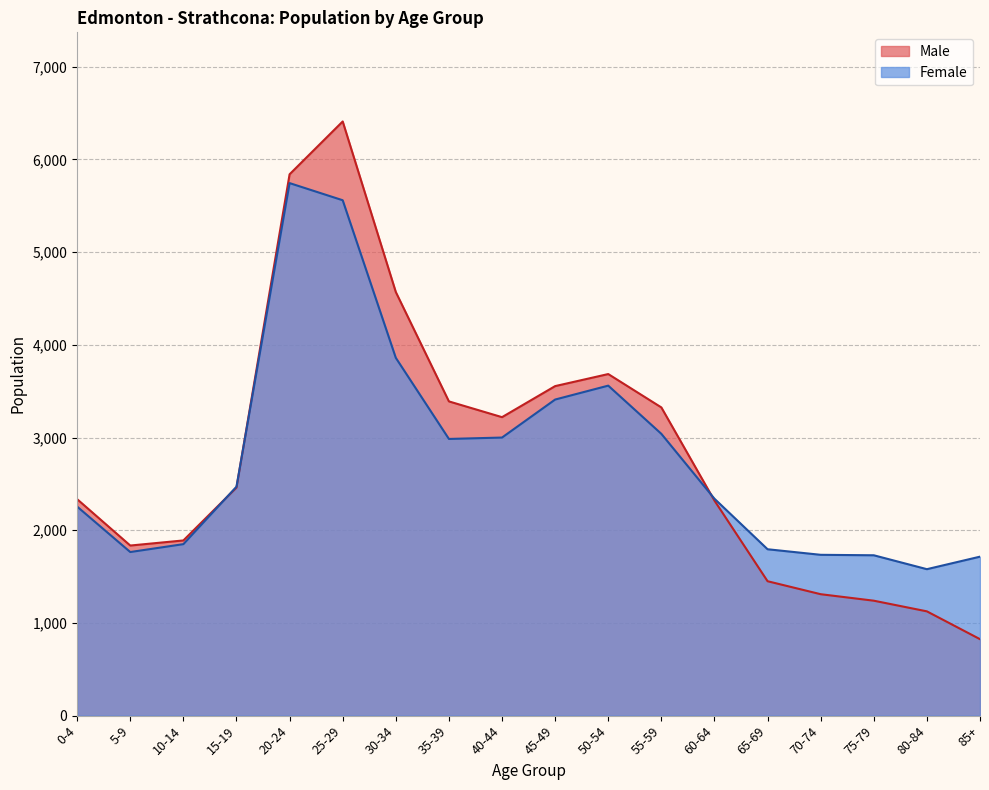

At which category is the sum across all series the highest?

25-29